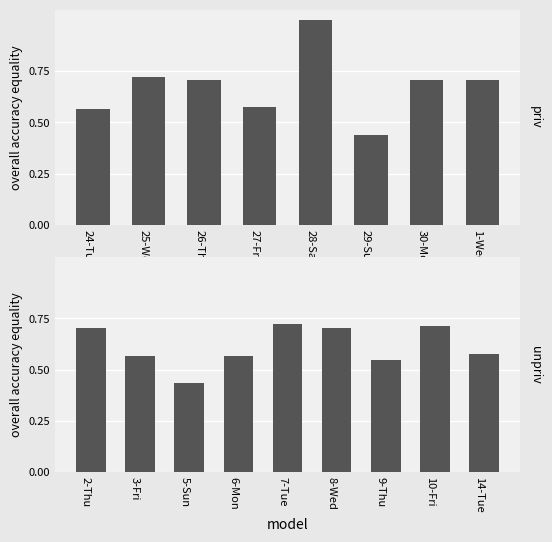

What is the average value?

0.6